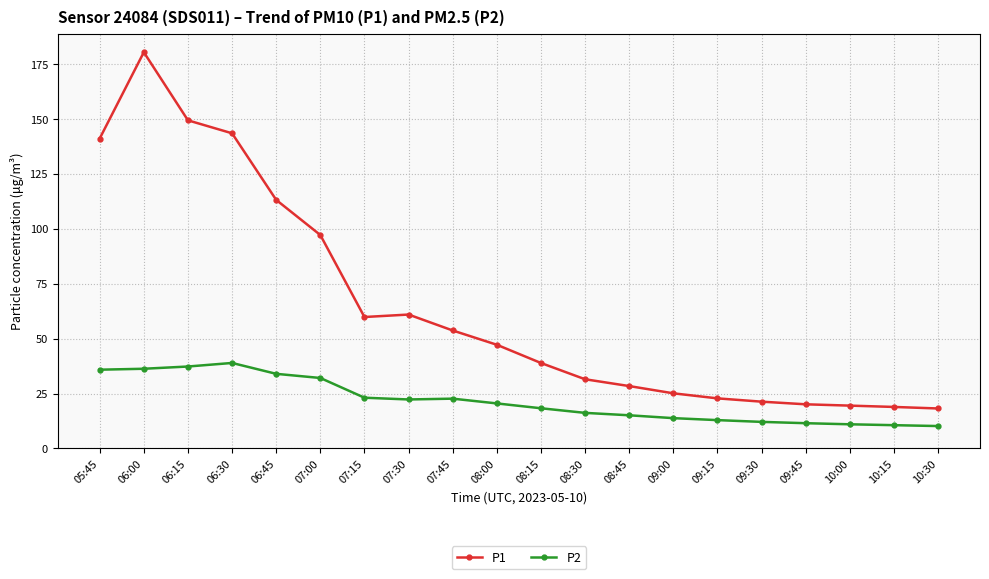

True or false: P2 and P1 intersect in this chart.

False